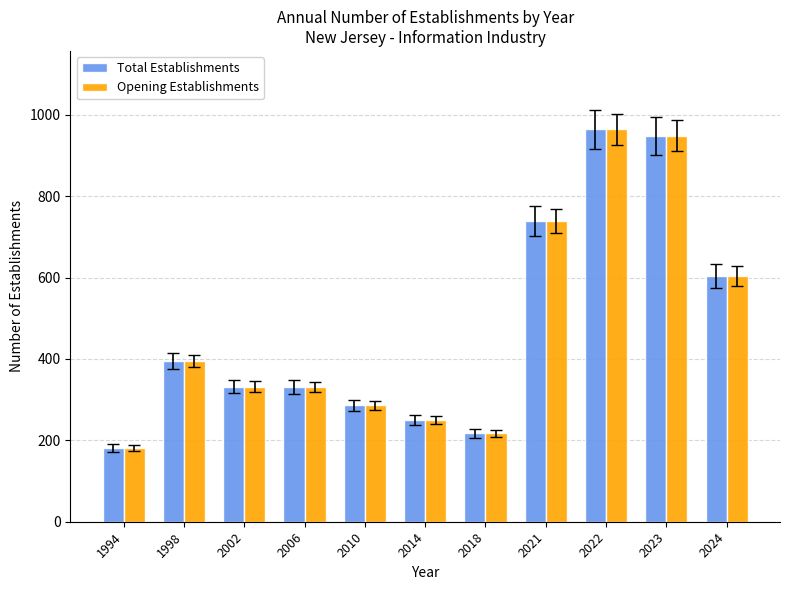

What is the difference between the maximum and minimum values in the Opening Establishments series?

783